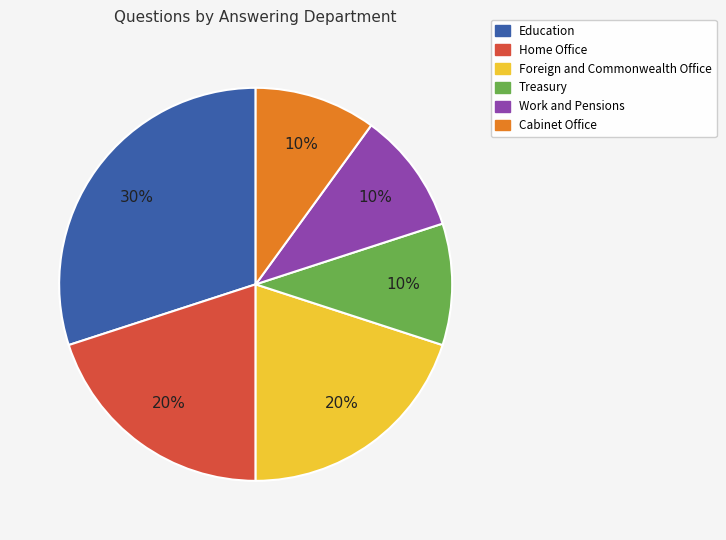

True or false: Education accounts for 30% of the total.

True